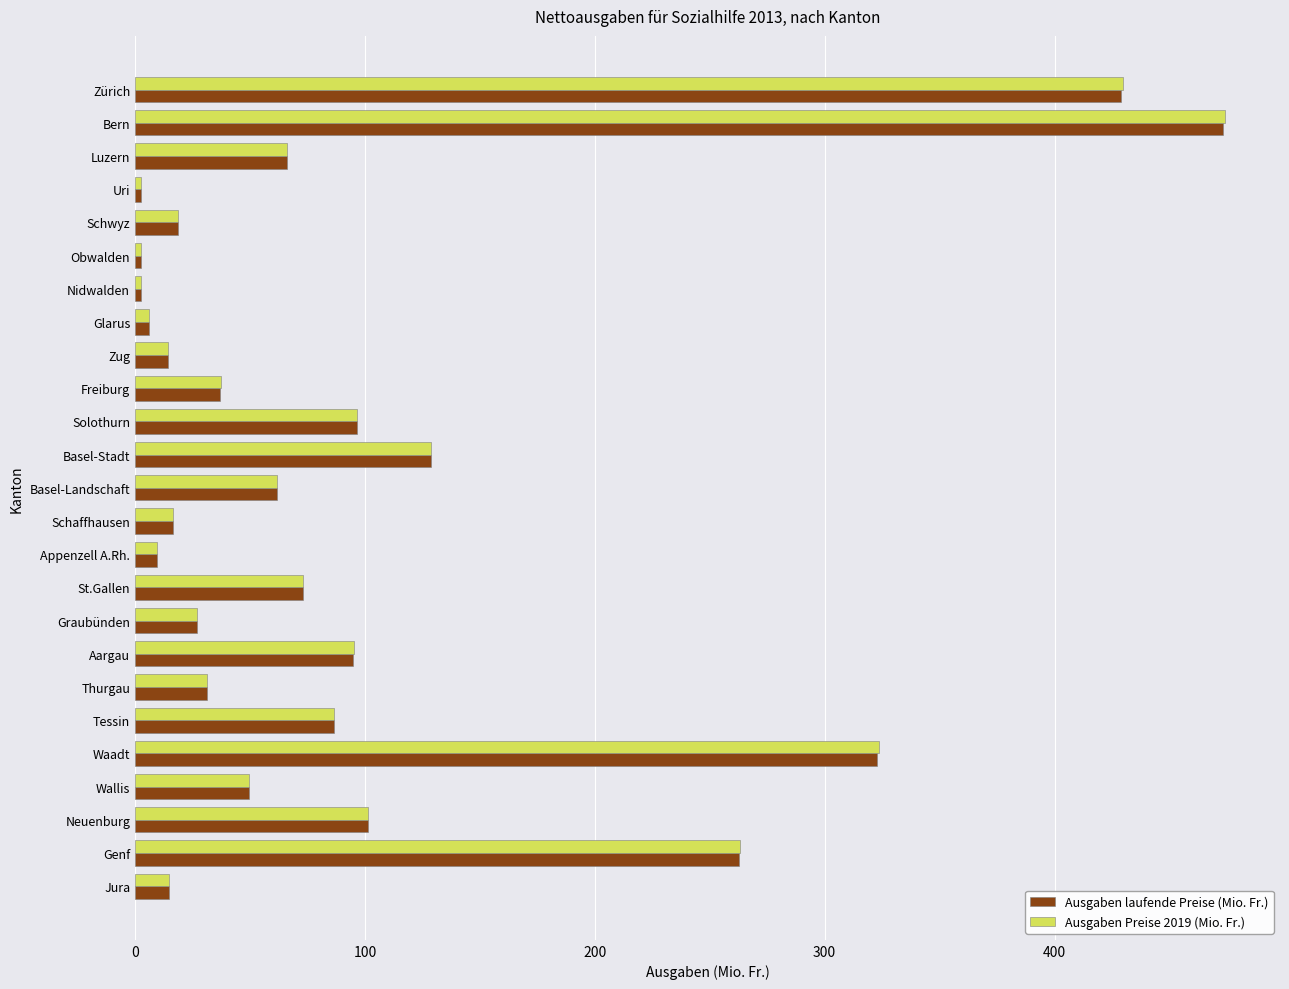

How many data points in Ausgaben Preise 2019 (Mio. Fr.) are less than 49?

12